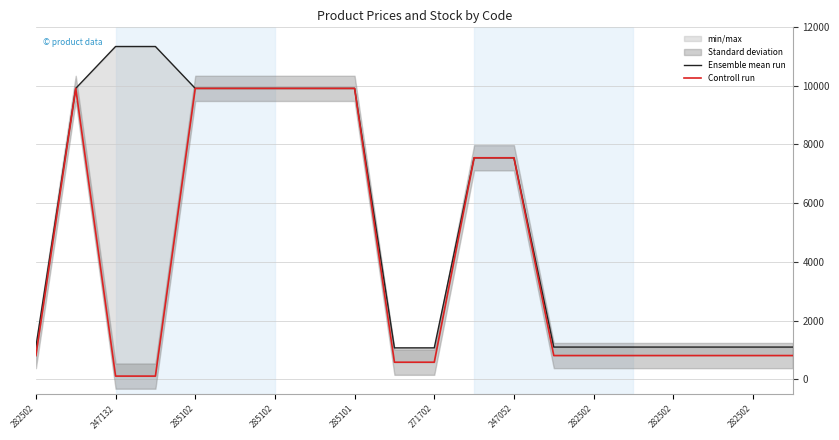

What is the smallest value displayed?

113.3